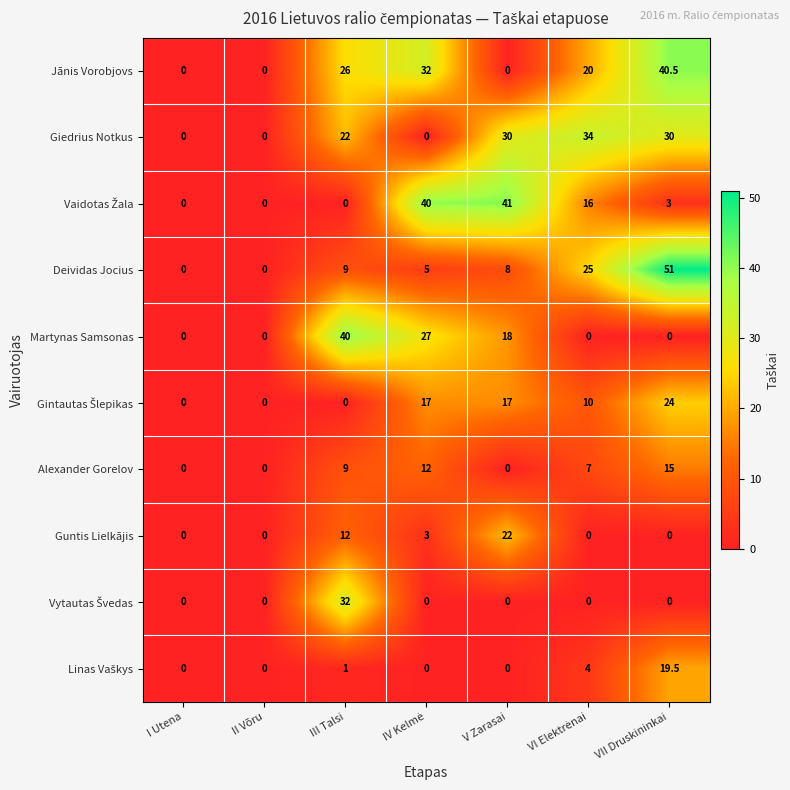

Which series has the largest range (max minus min)?

Deividas Jocius